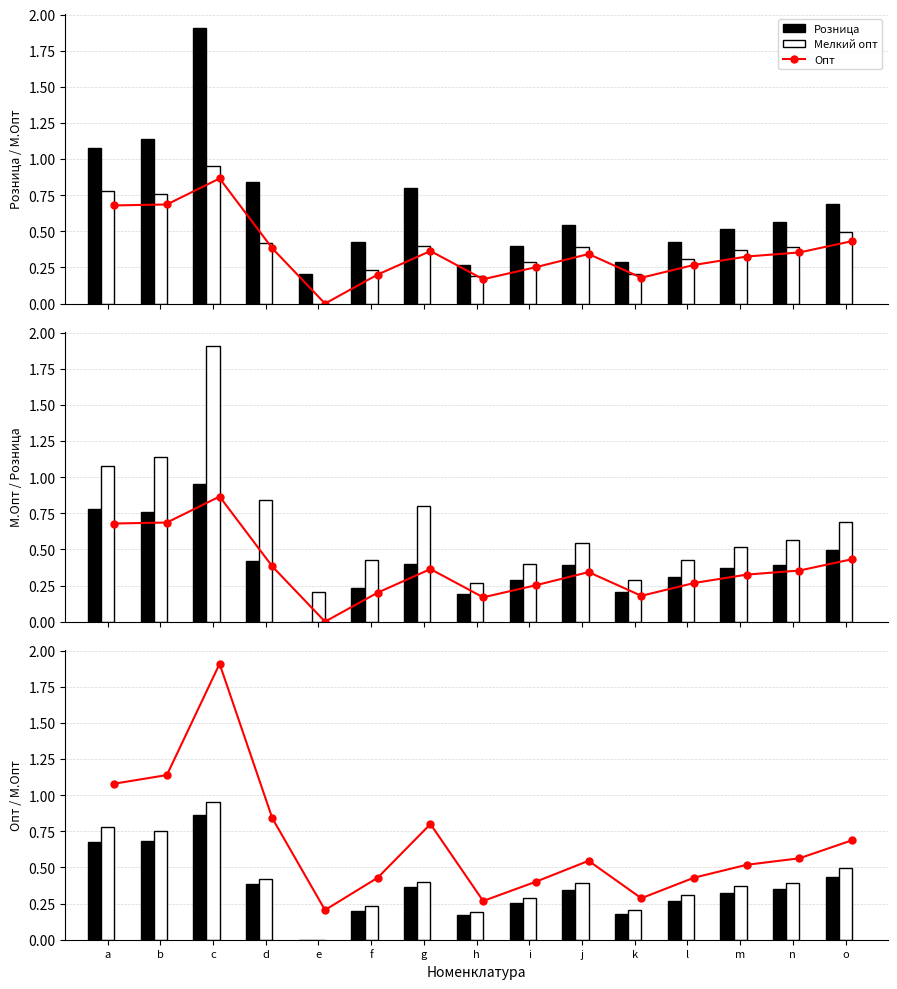

What are all the series names shown in the legend?

Опт, Розница, Мелкий опт